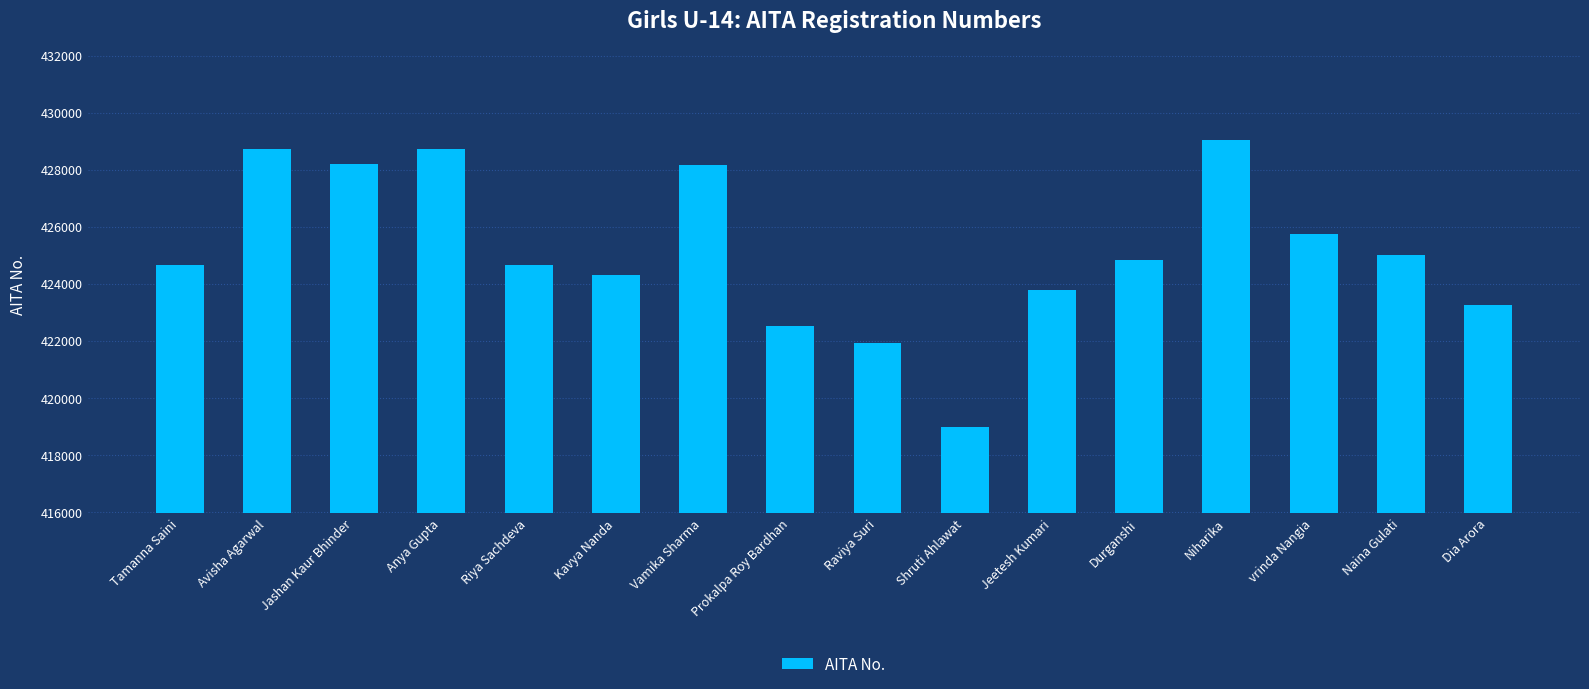

True or false: the data shows 217974 at Shruti Ahlawat.

False